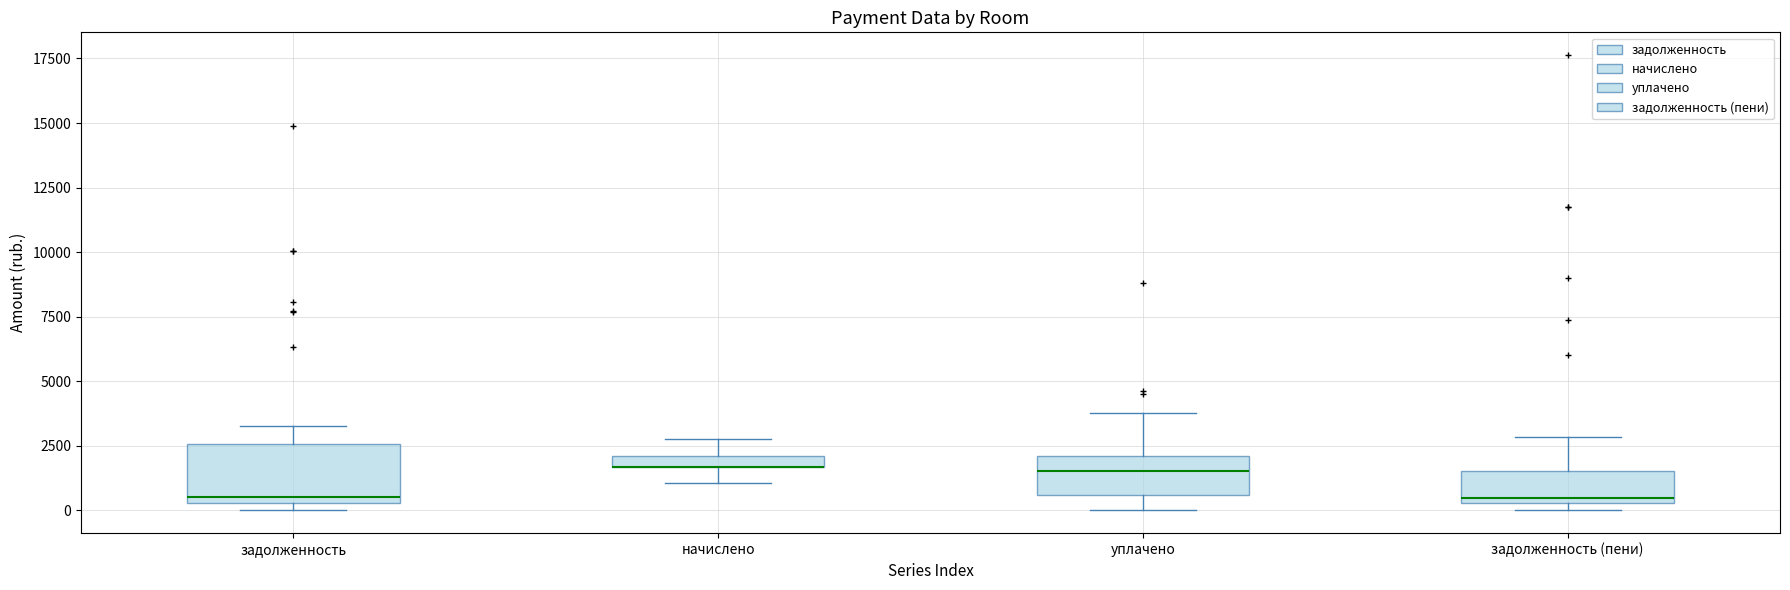

Comparing the boxes themselves (not the whiskers), which one is the tallest?

задолженность